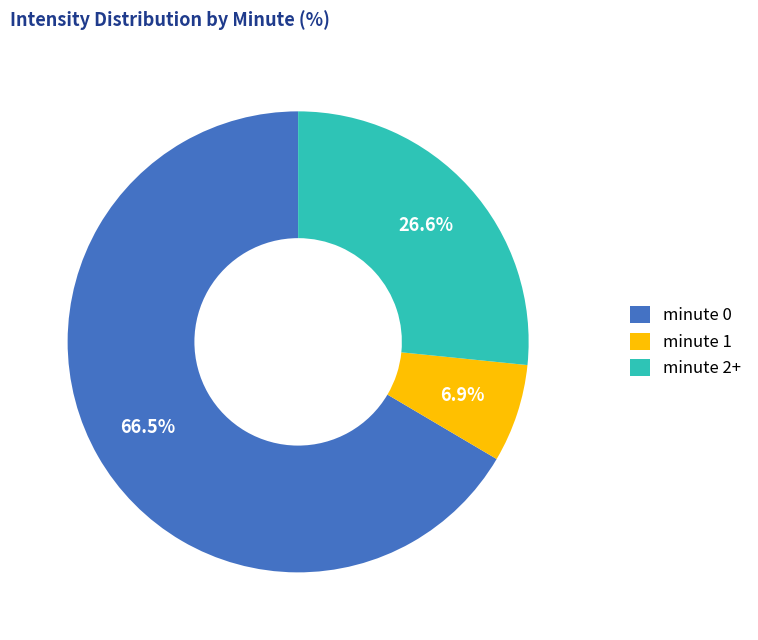

Is it true that minute 1 is 17% of the pie?

False